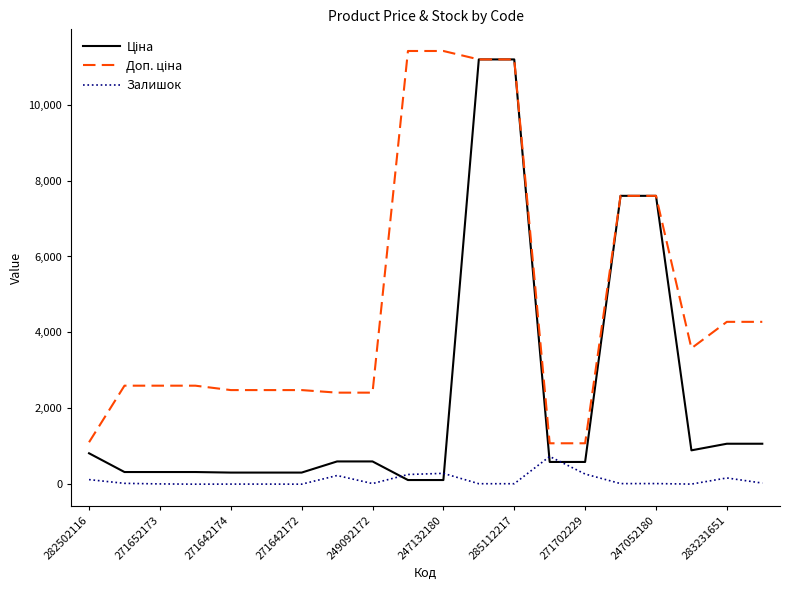

What is the average value of the Залишок series?

114.2